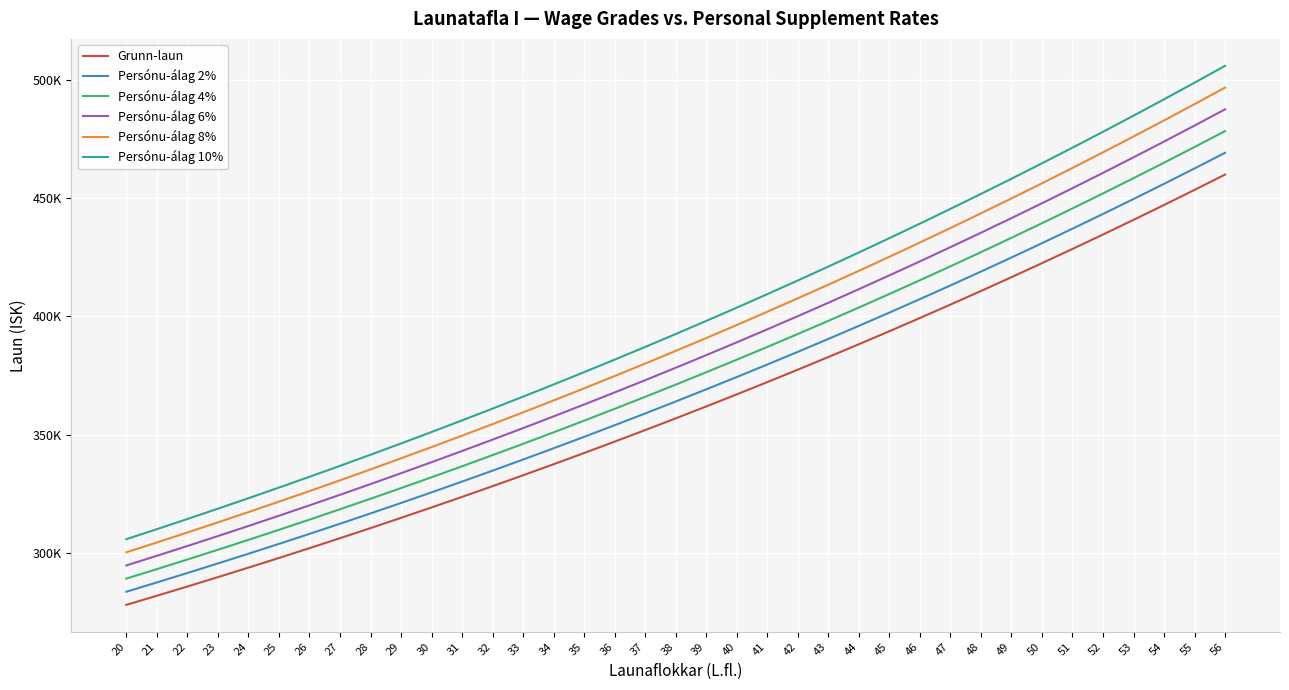

What are all the series names shown in the legend?

Grunn-laun, Persónu-álag 2%, Persónu-álag 4%, Persónu-álag 6%, Persónu-álag 8%, Persónu-álag 10%